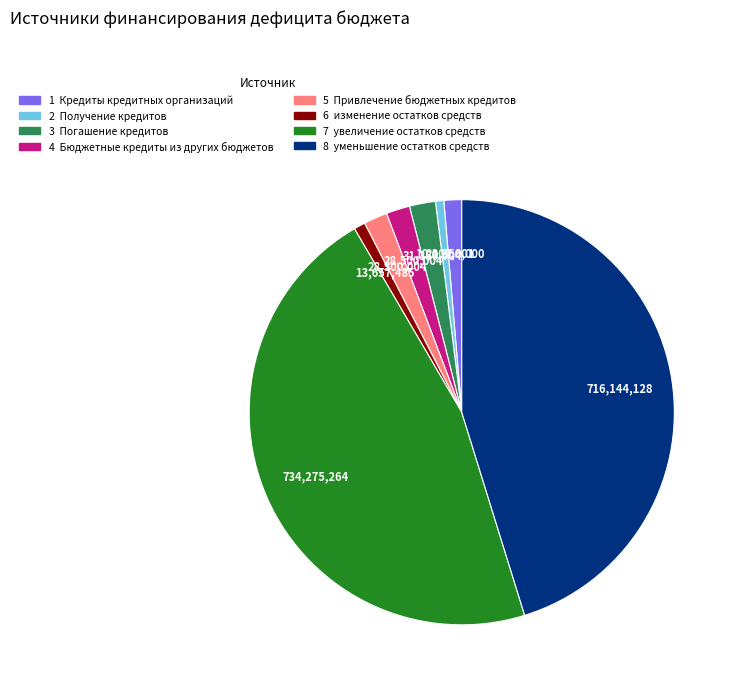

Is there a majority slice in this chart?

No